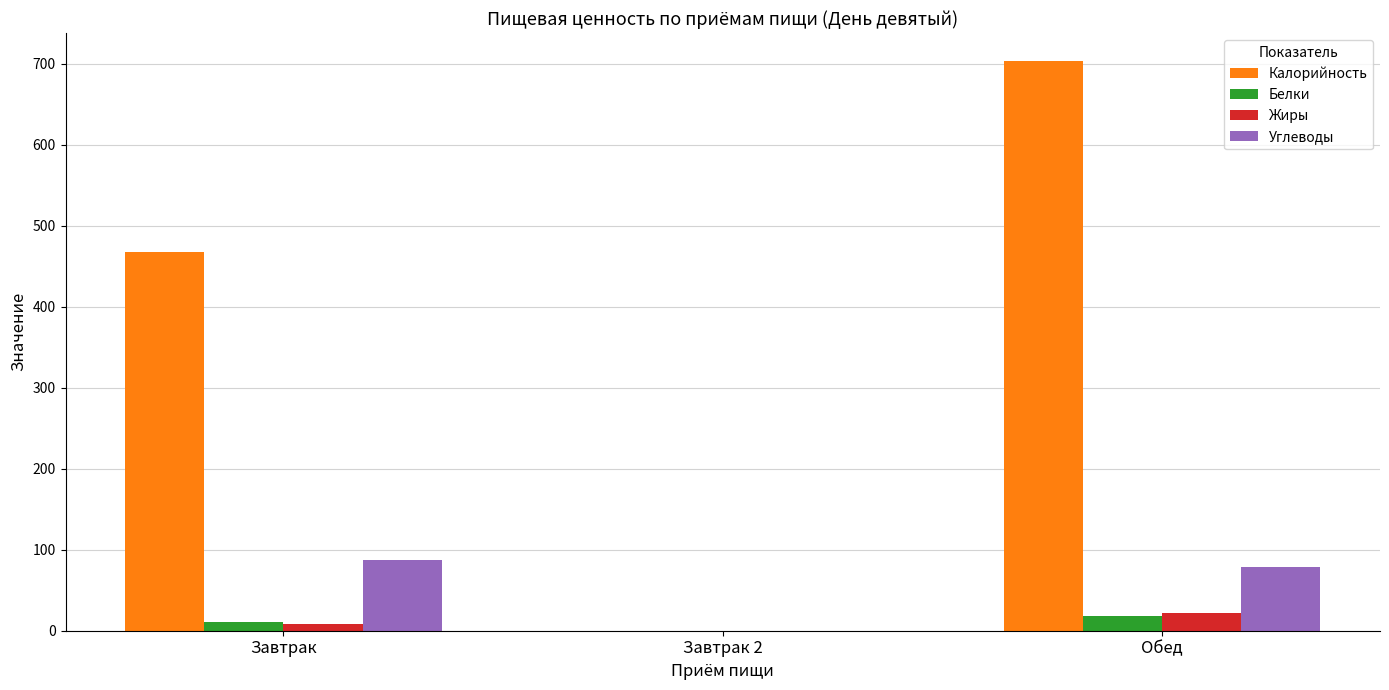

Count the Калорийность values in the range 0 to 703.

3